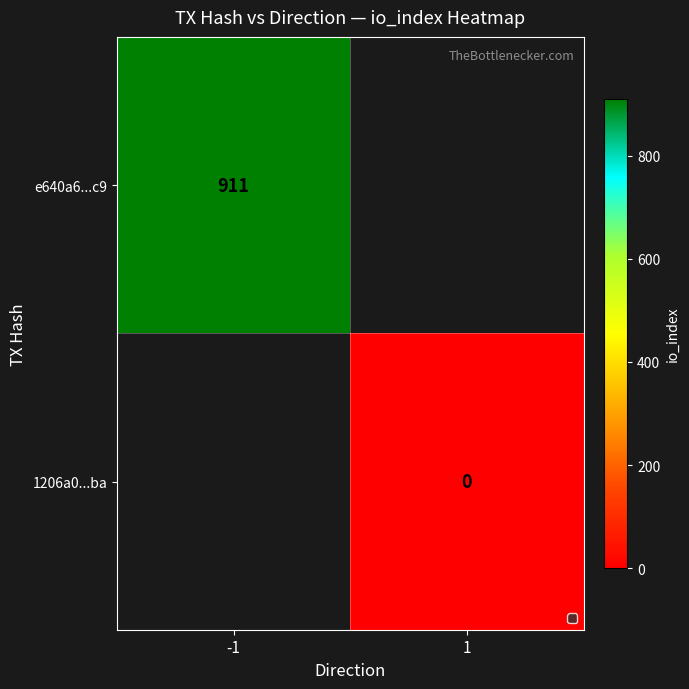

The e640a6...c9 series shows 1417 at -1. True or false?

False